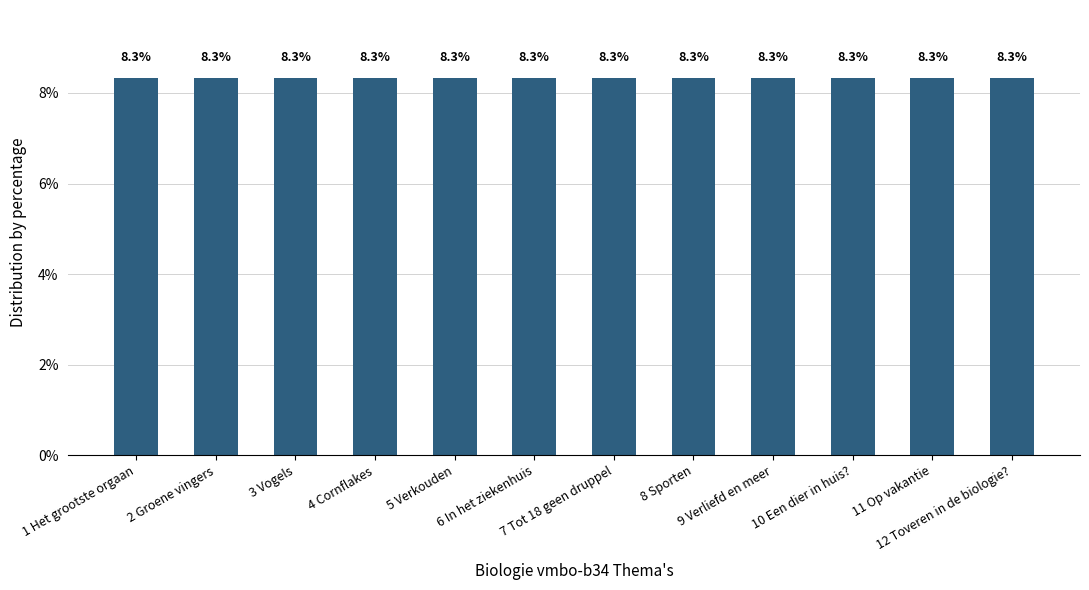

How many bars are there in total?

12